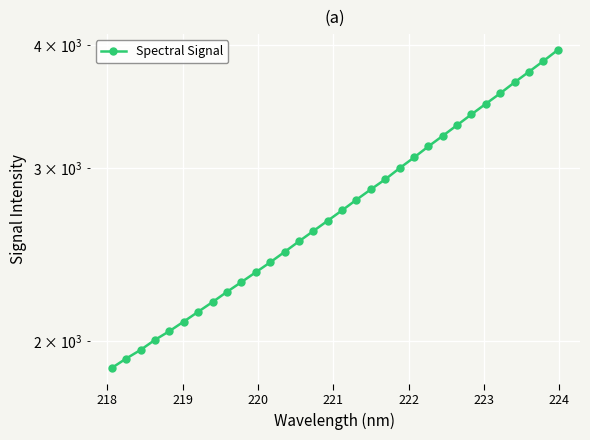

What is the average value?

2766.7